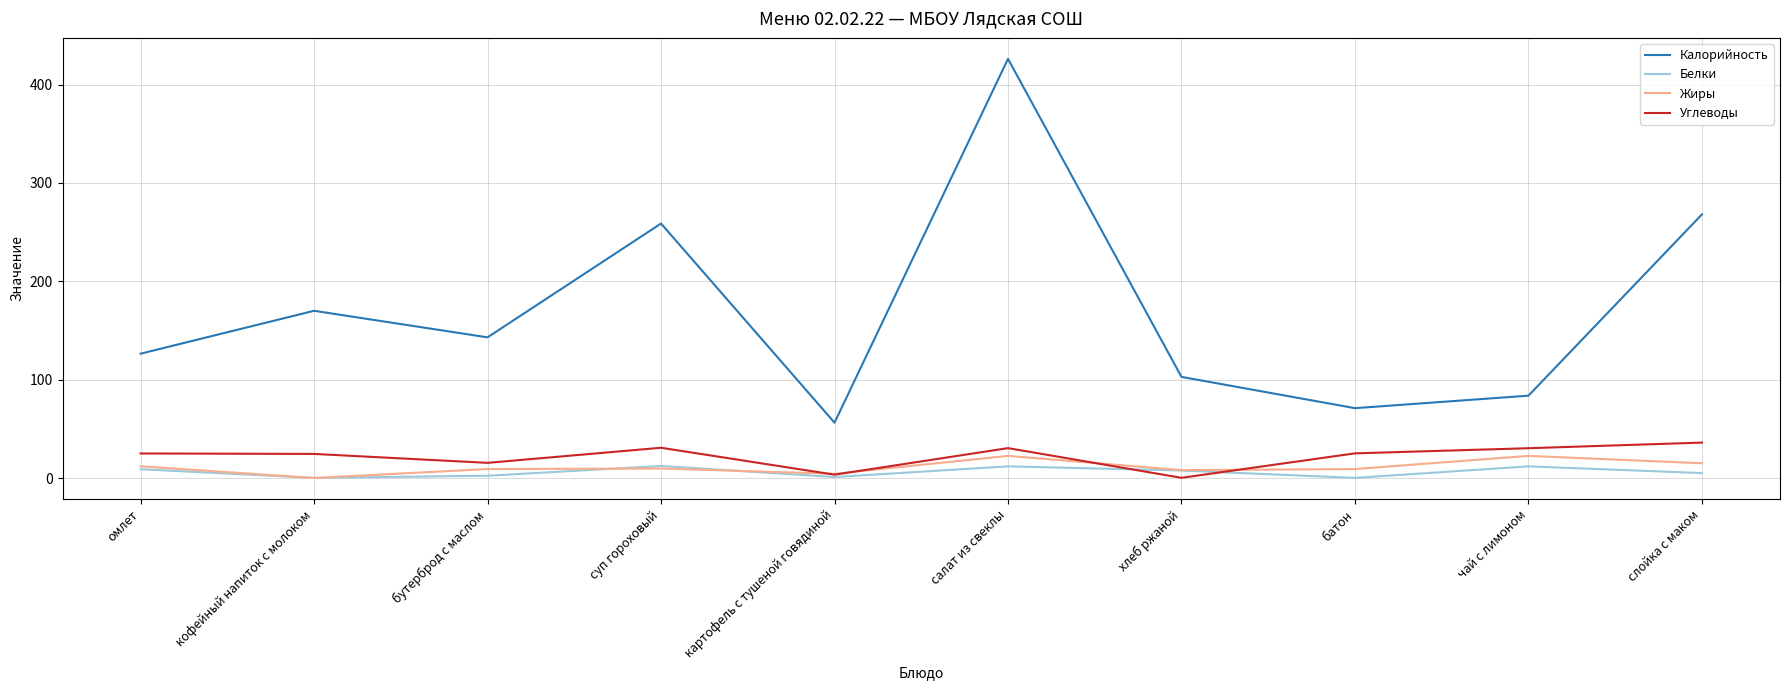

What are all the series names shown in the legend?

Калорийность, Белки, Жиры, Углеводы